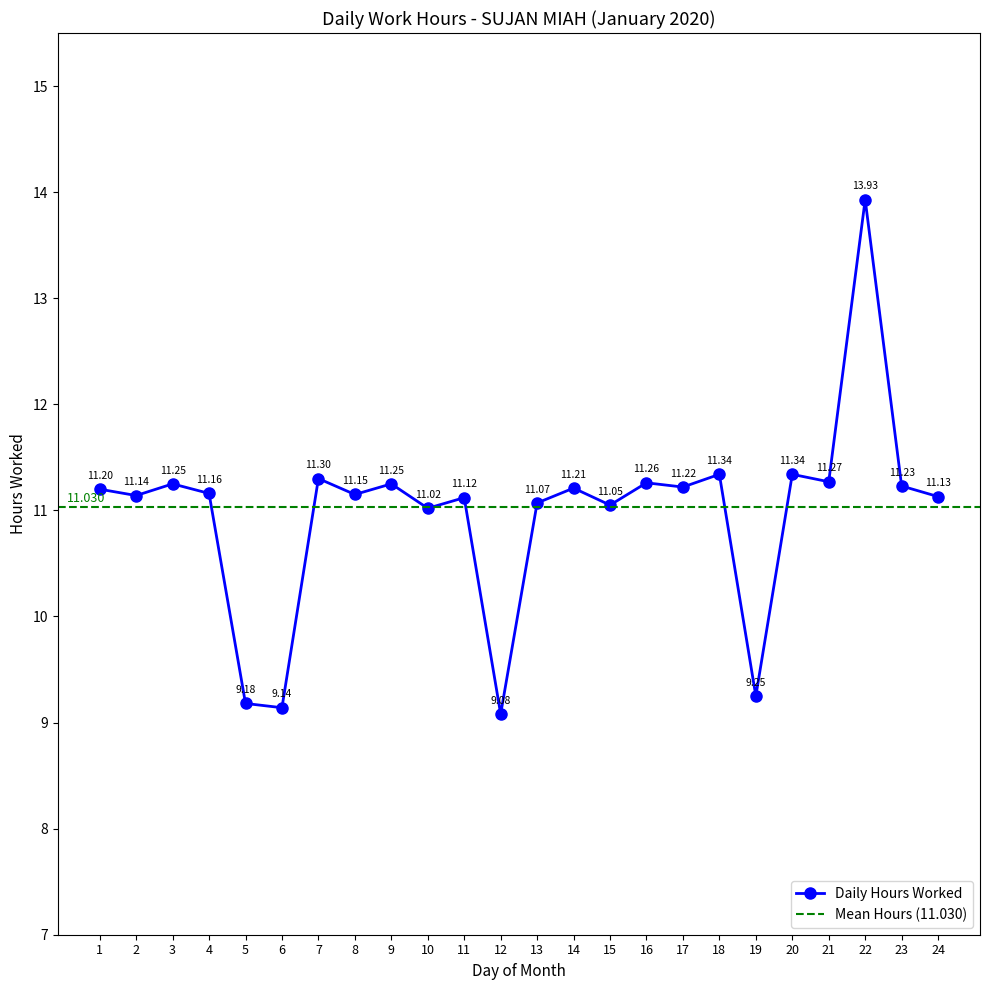

Does the chart have visible grid lines?

No